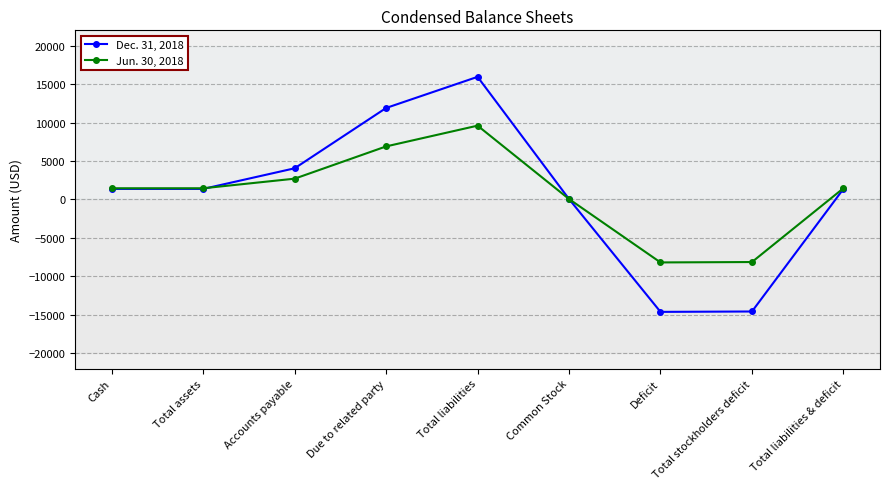

What is the total value across all series at Common Stock?

100